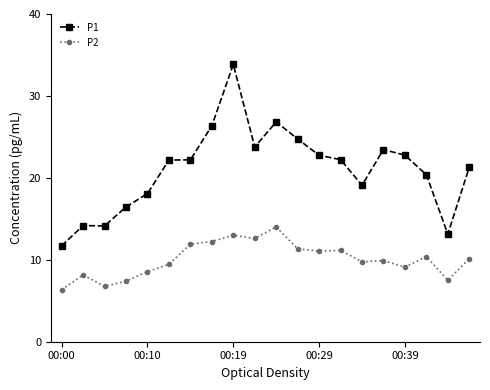

True or false: P1 has more than 0 interior local peaks.

True